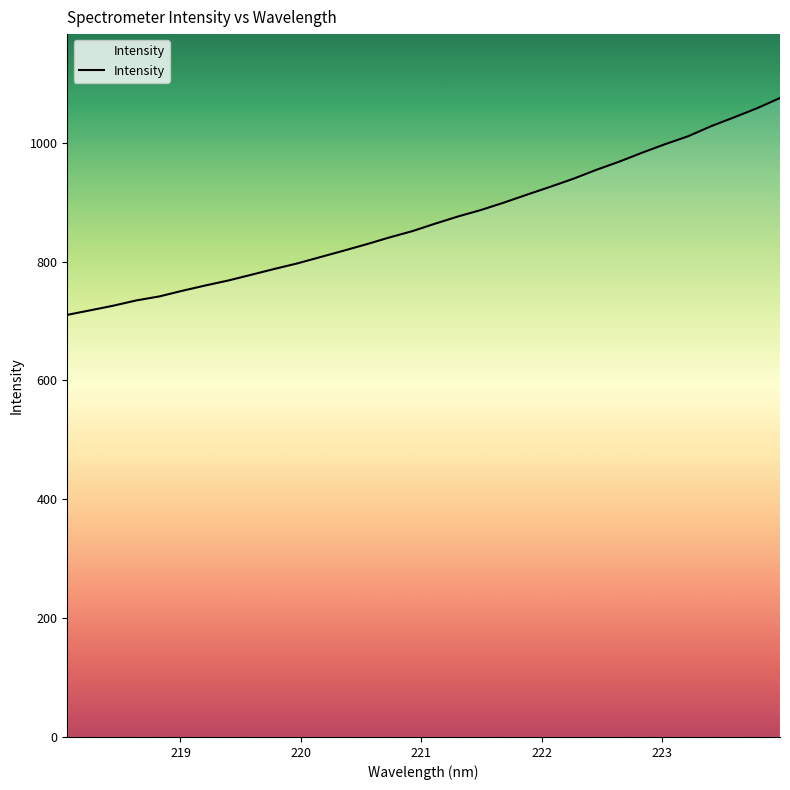

What is the maximum value shown in the chart?

1075.2